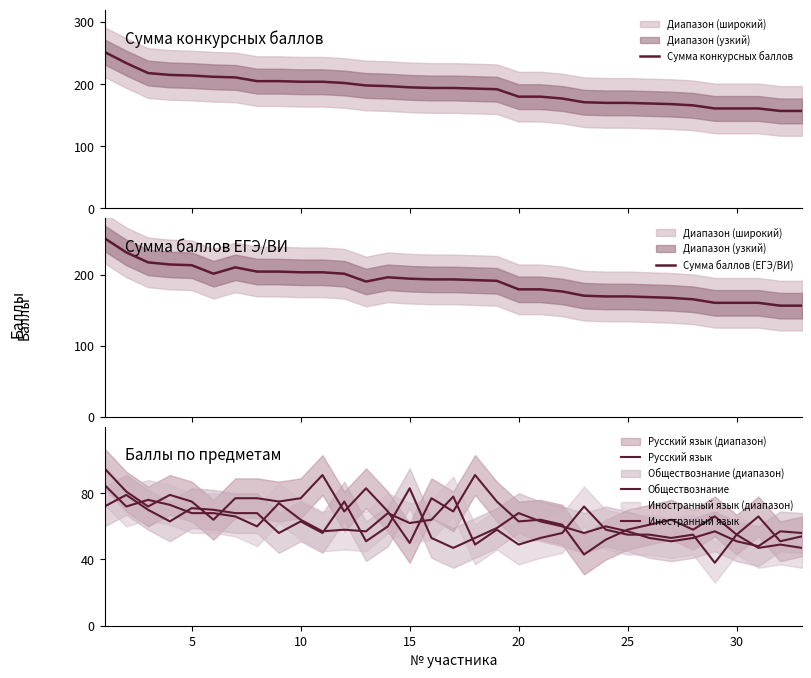

True or false: Сумма баллов (ЕГЭ/ВИ) and Обществознание intersect in this chart.

False